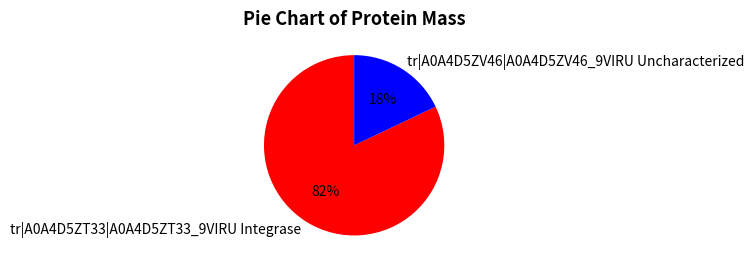

How many segments does this pie chart have?

2